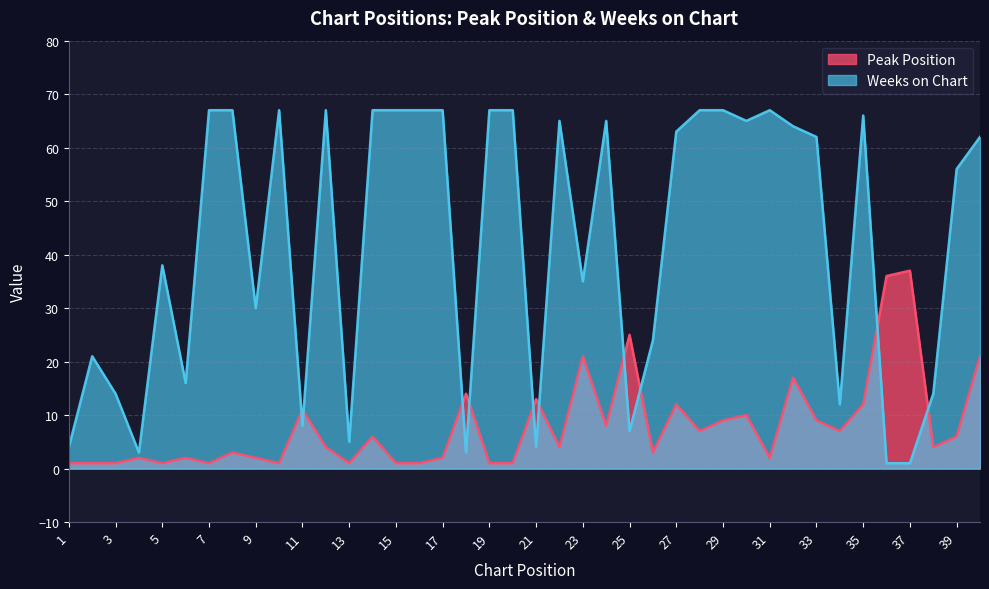

At which category does Weeks on Chart reach its first local valley?

4